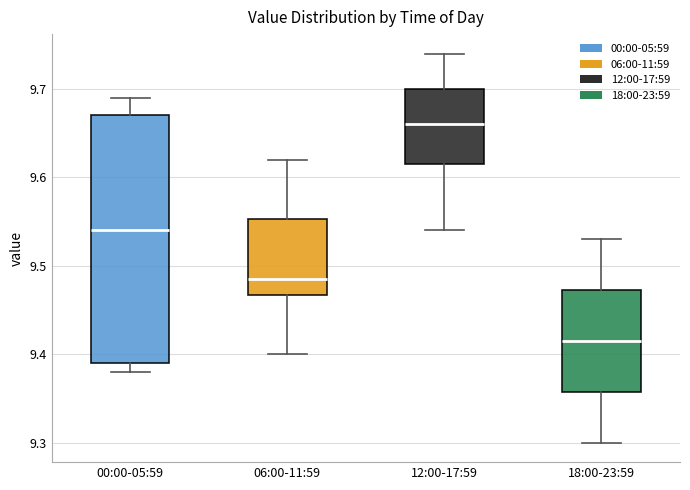

Comparing the boxes themselves (not the whiskers), which one is the tallest?

00:00-05:59